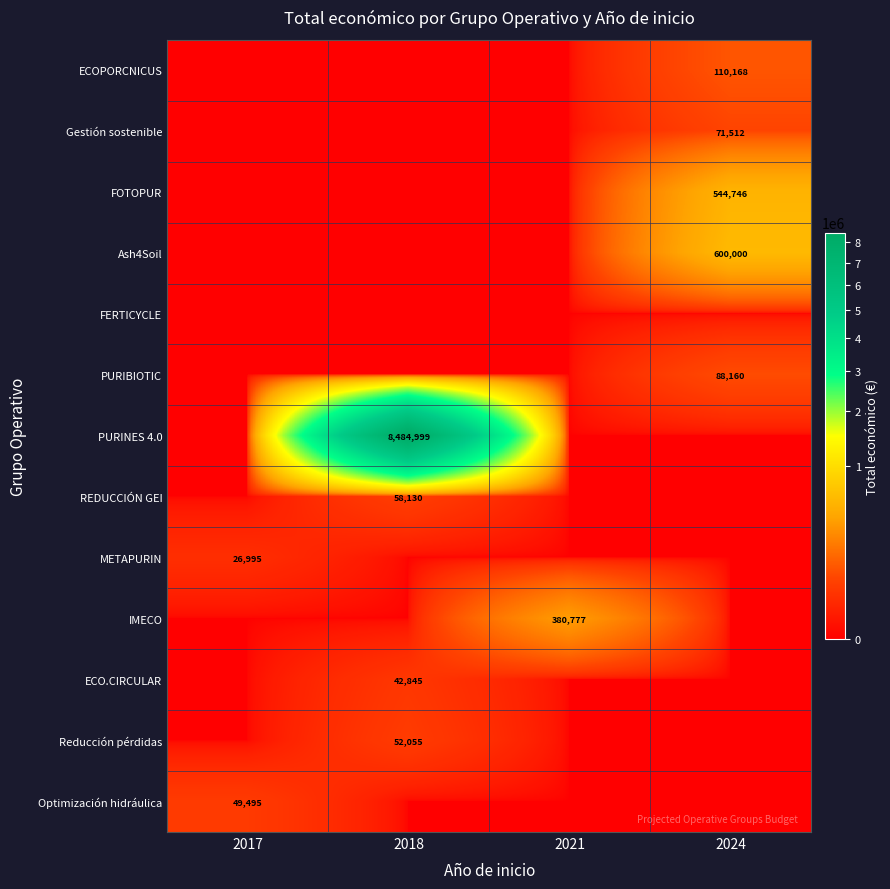

True or false: PURIBIOTIC has a value of 146299 at 2024.

False